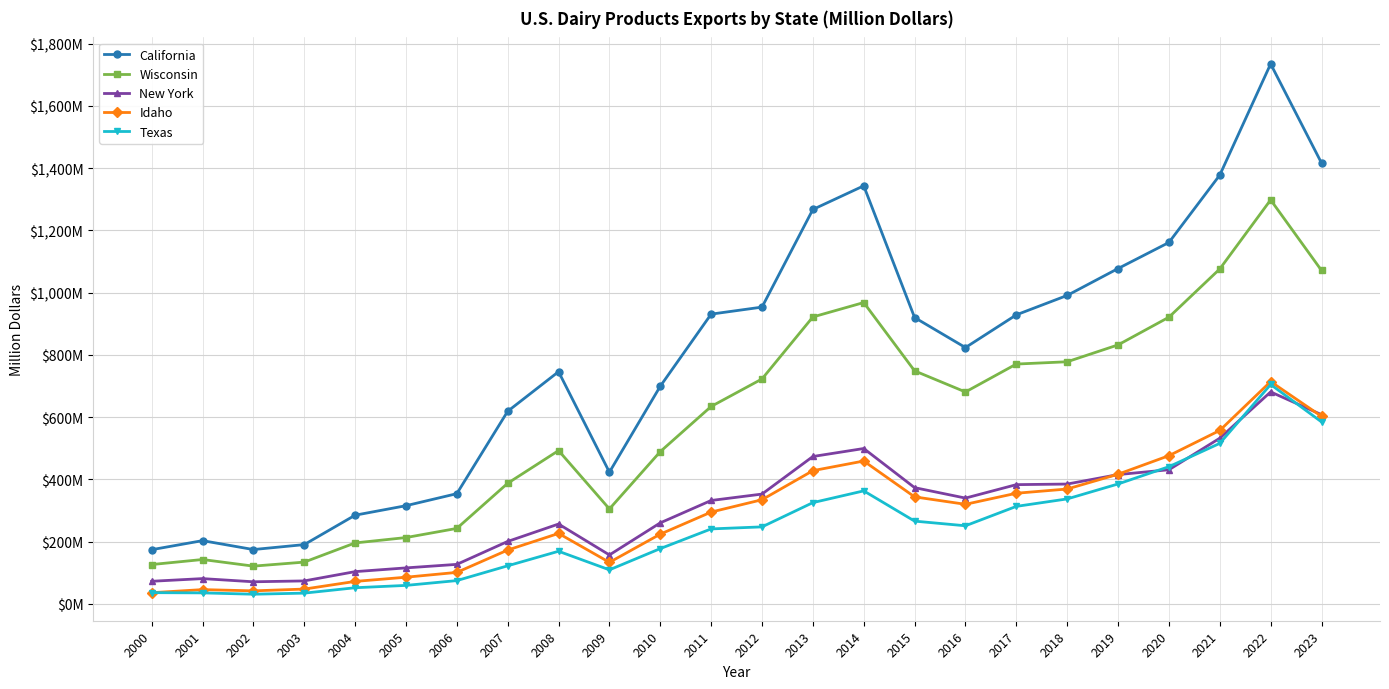

What are all the series names shown in the legend?

California, Wisconsin, New York, Idaho, Texas